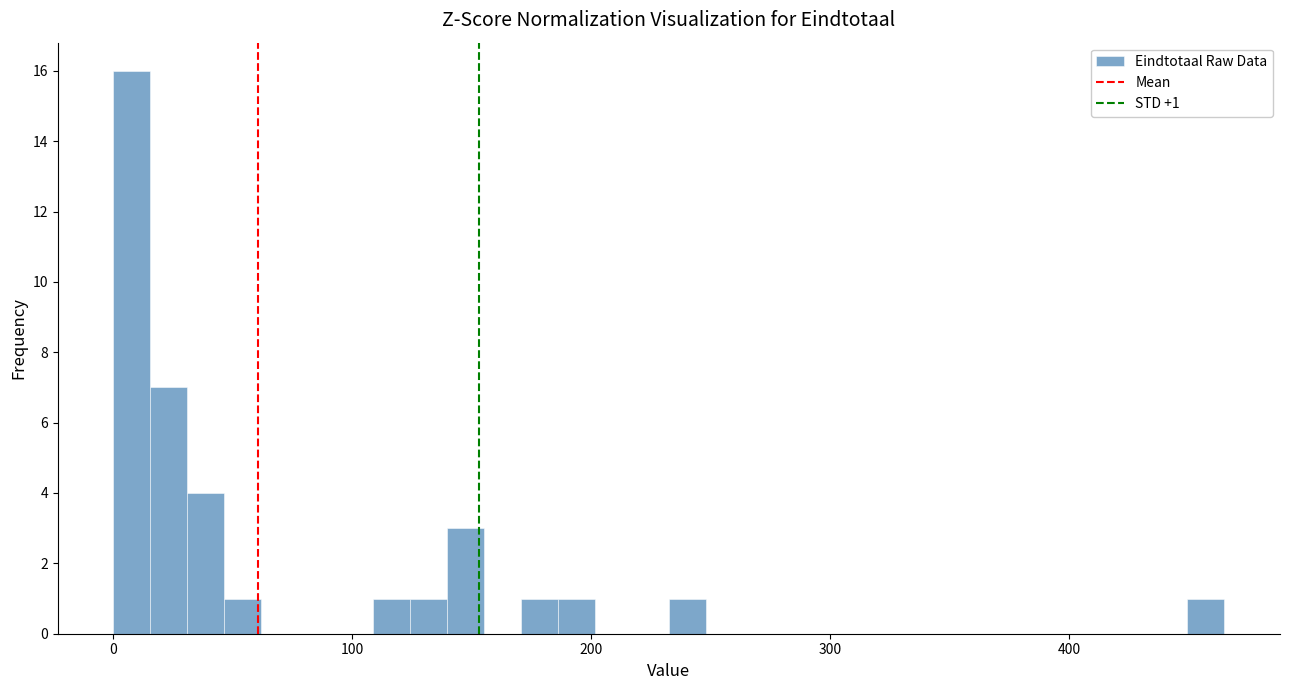

Around what value on the x-axis is the tallest bar? Give the approximate position of its centre, as read against the axis.

10